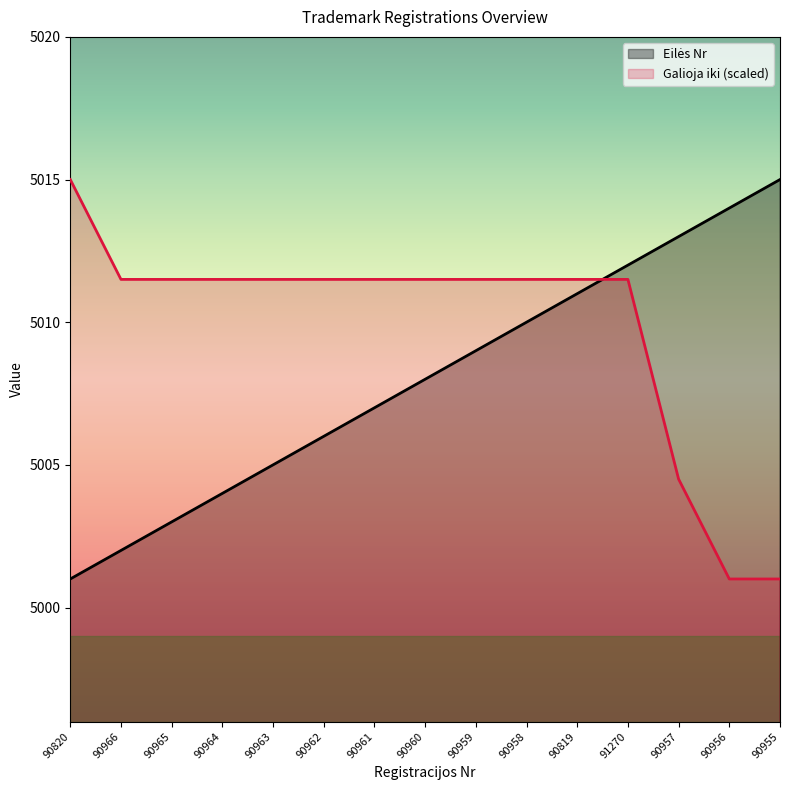

What is the difference between the second highest and second lowest values in the Galioja iki series?

10.5